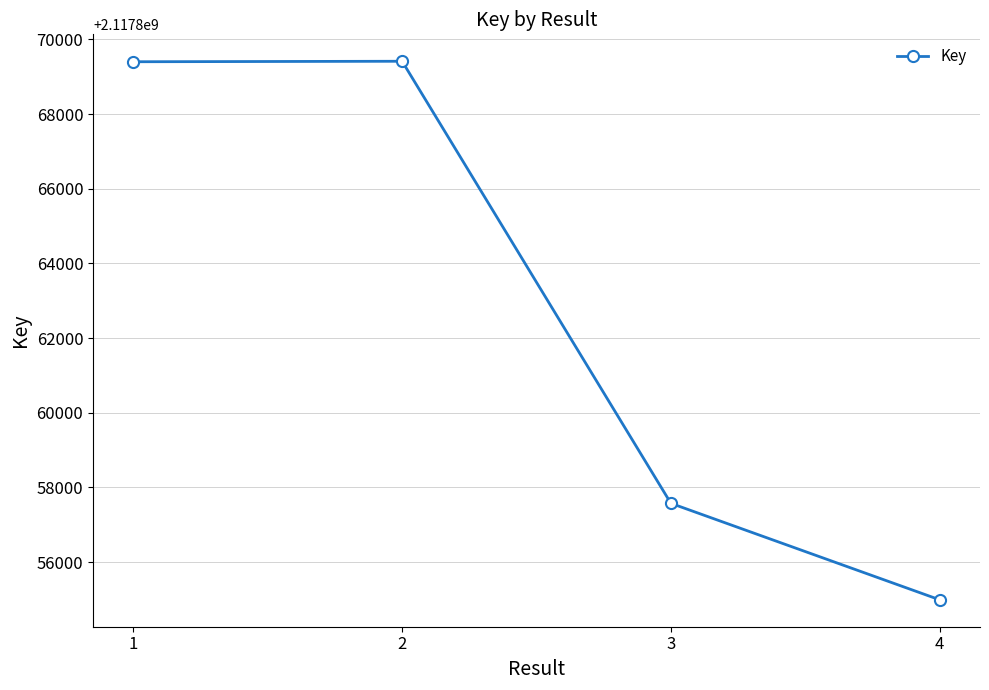

What value does the data have at 3?

2117857575